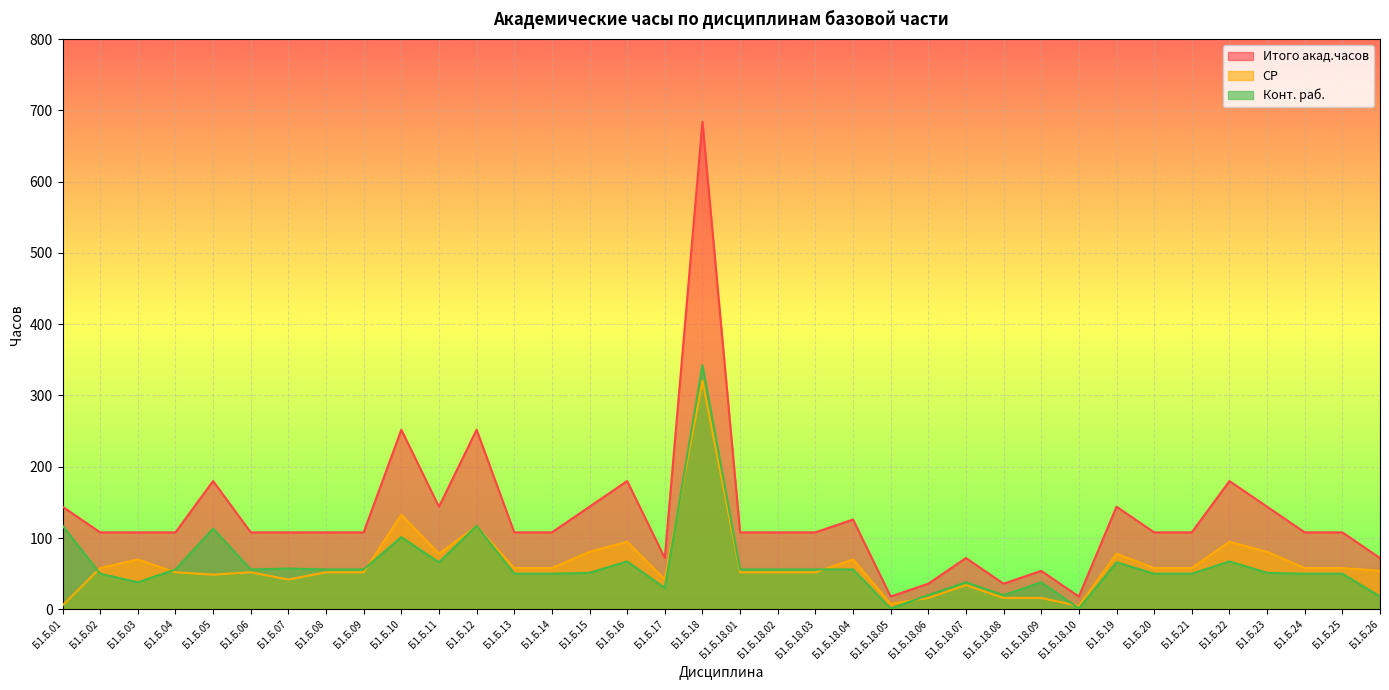

Which series has the largest range (max minus min)?

Итого акад.часов